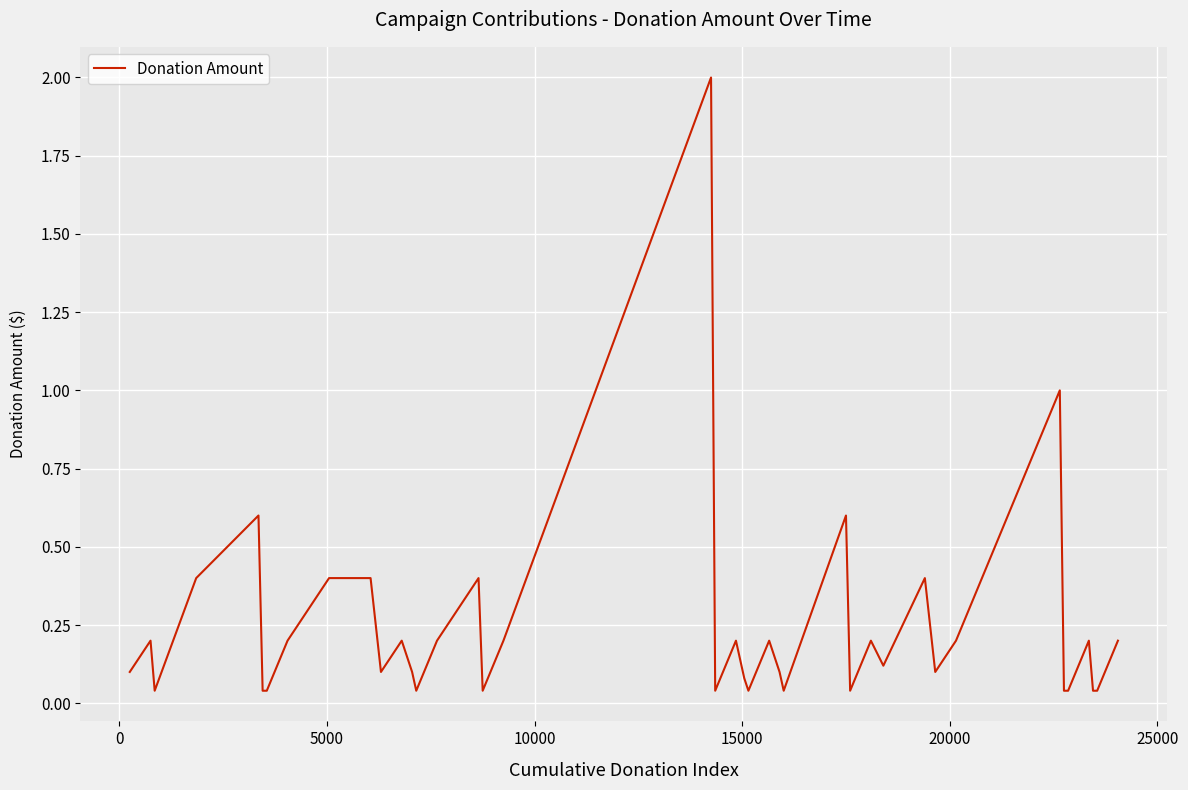

What is the difference between the maximum and minimum values?

2.0